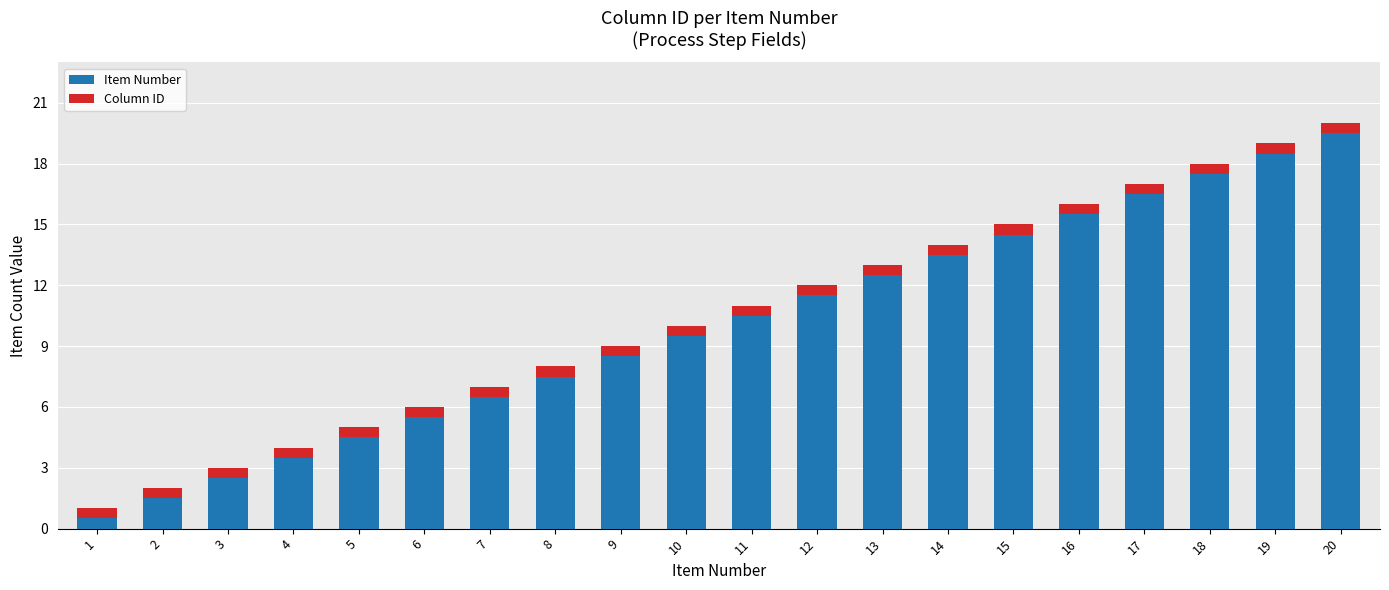

Which series has the largest total across all categories?

Item Number